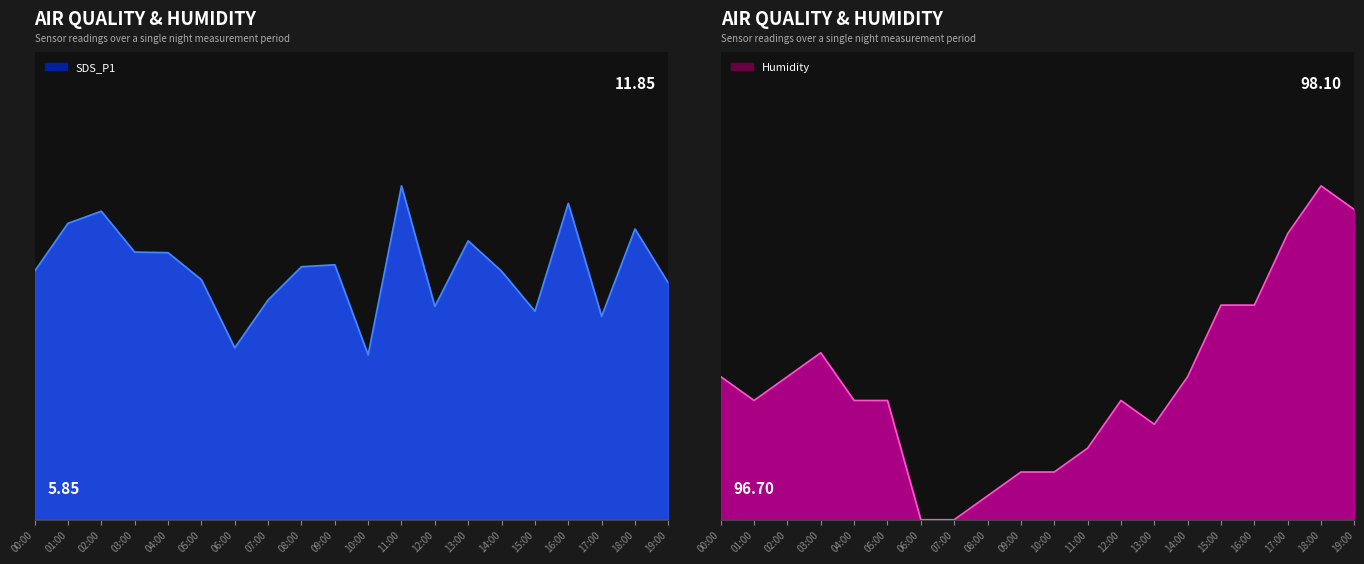

Where does the SDS_P1 series first go above 8?

00:00